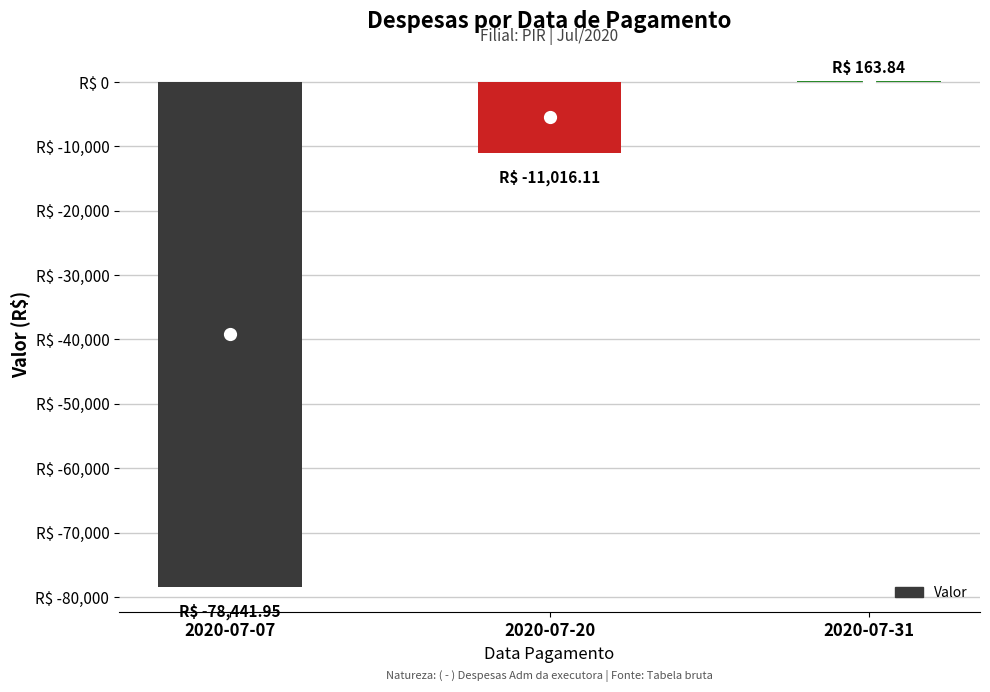

Are the bars horizontal?

No